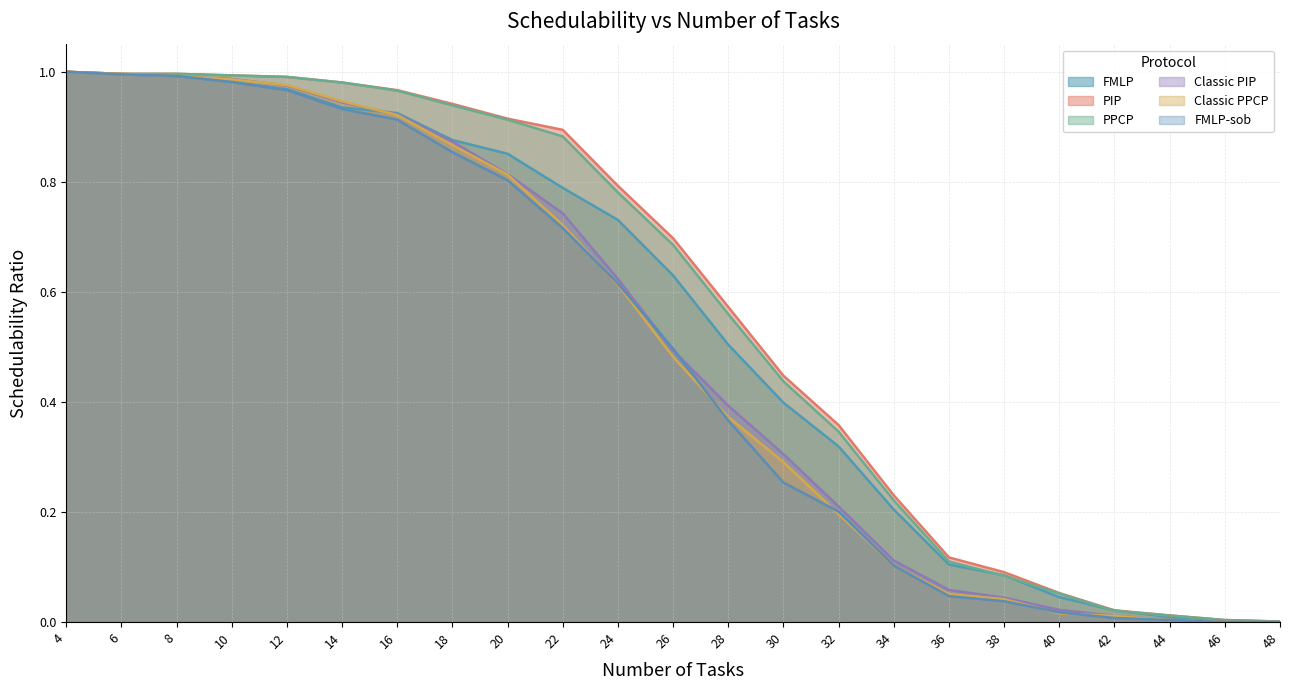

Which category has the lowest value in the PIP series?

48